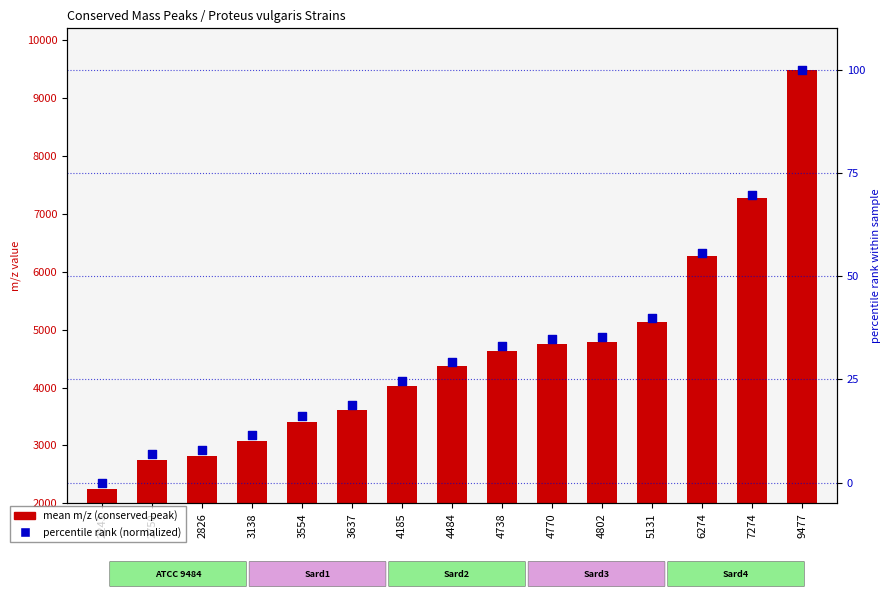

Which series has the widest spread of Y values?

mean m/z (conserved peak)